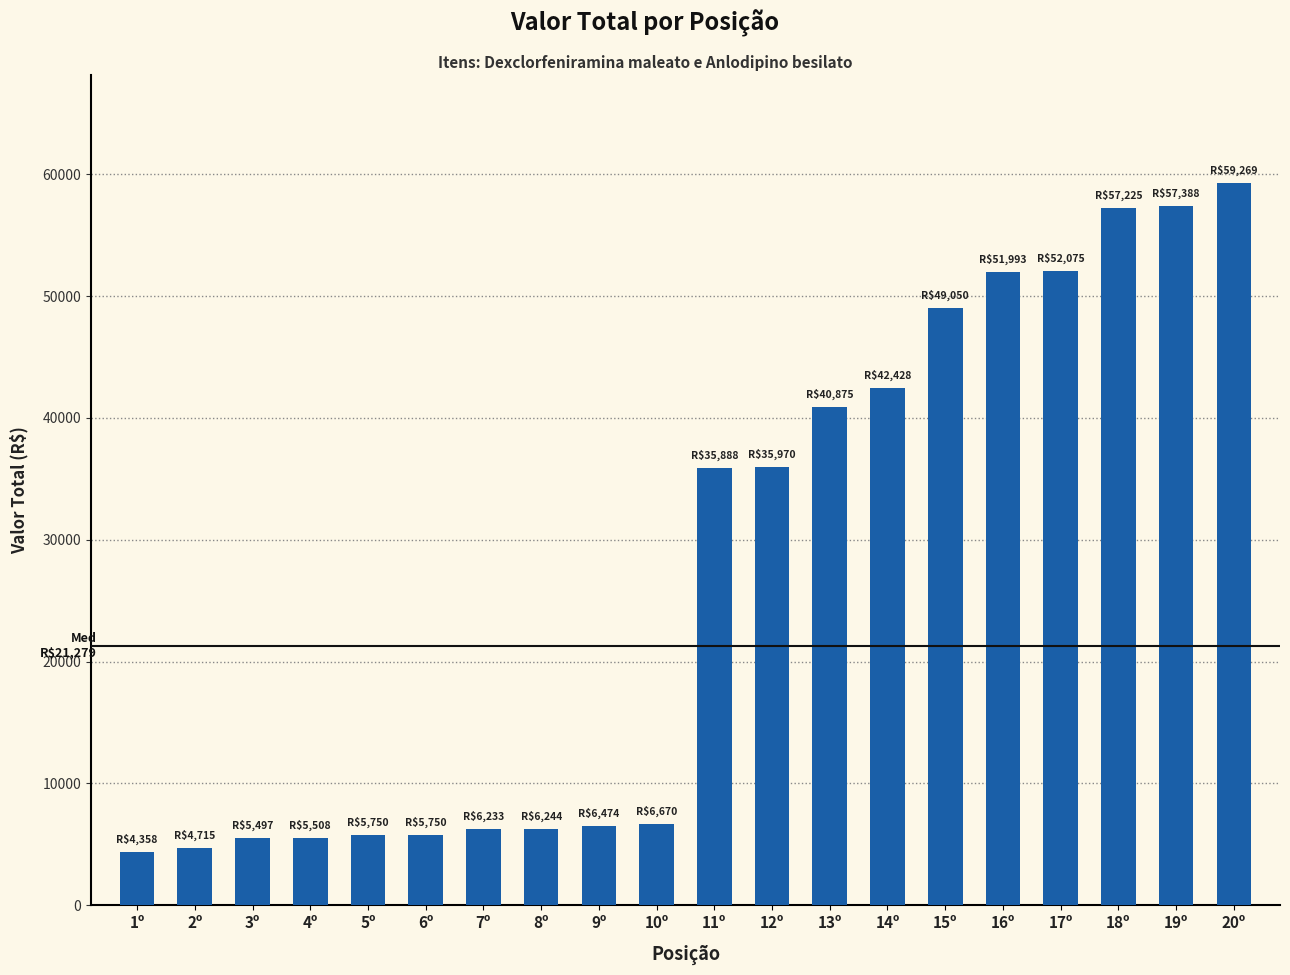

True or false: the data shows 35748.9 at 18º.

False